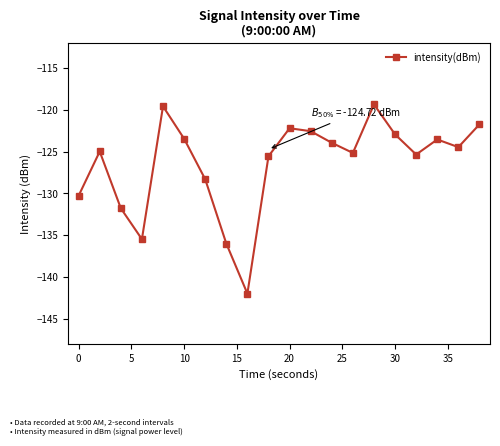

Reading left to right, transcribe all the data shown in this chart.

-130.3	-125.0	-131.8	-135.5	-119.6	-123.5	-128.3	-136.0	-142.0	-125.5	-122.2	-122.5	-123.9	-125.2	-119.3	-122.9	-125.3	-123.5	-124.5	-121.7